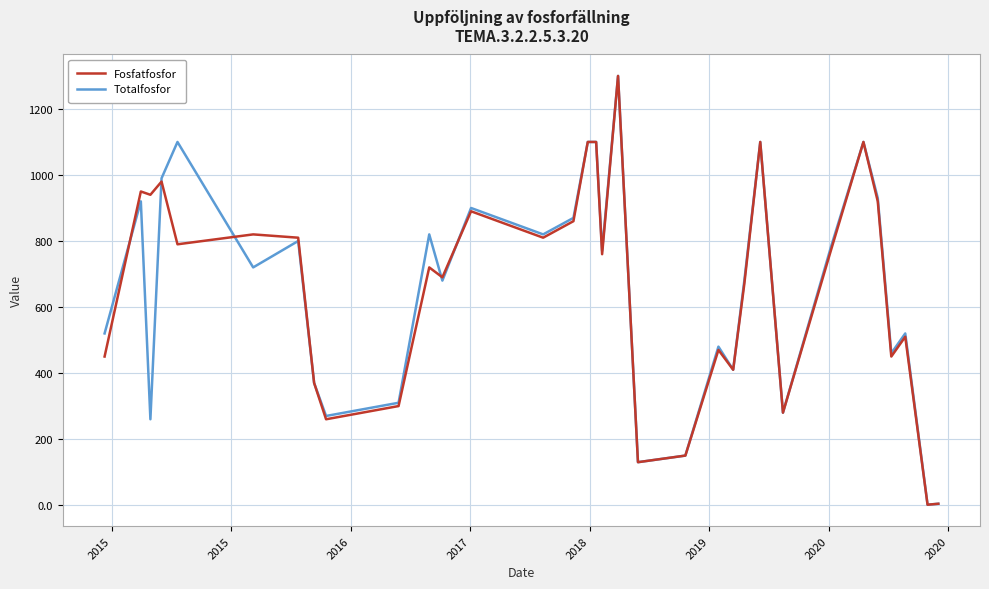

What is the greatest value displayed?

1300.0